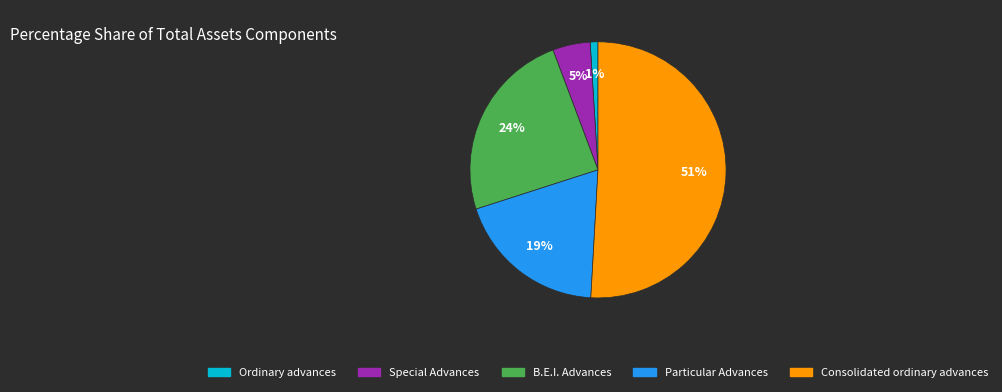

What is the majority slice?

Consolidated ordinary advances